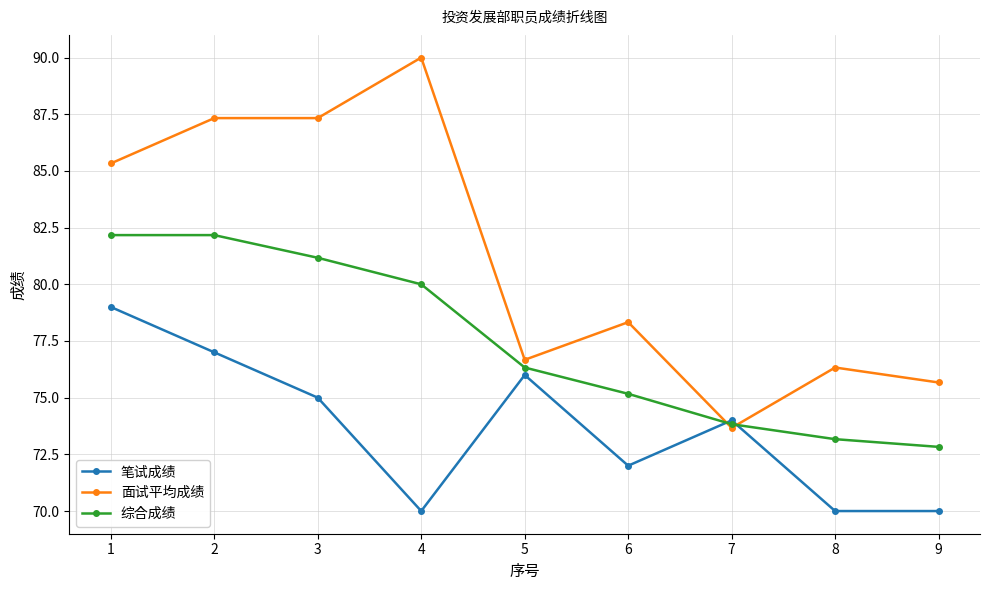

At which label does 面试平均成绩 first exceed 78?

1